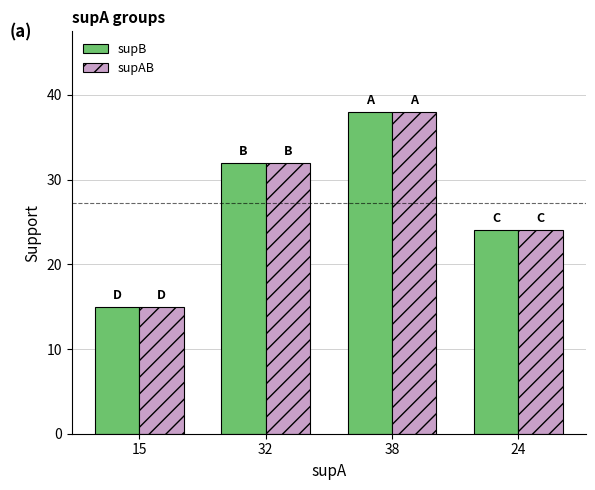

Reading left to right, extract all data points from this chart.

supB: 15	32	38	24
supAB: 15	32	38	24